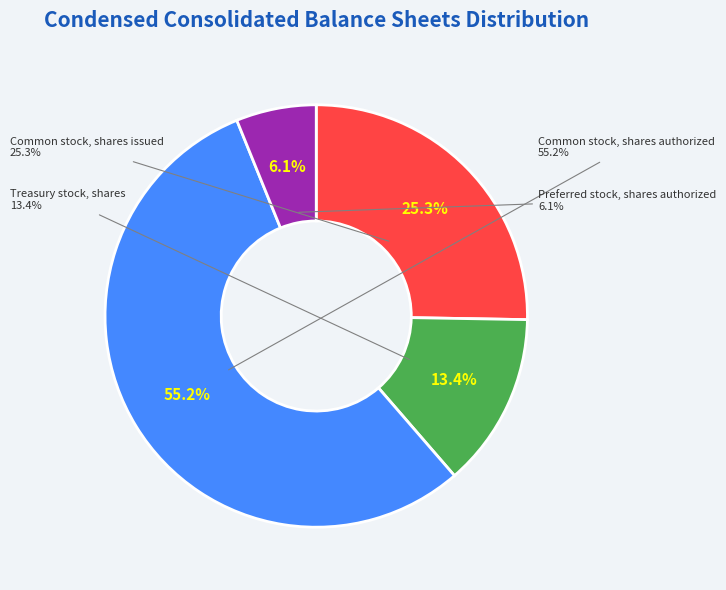

Rank the categories by value from lowest to highest.

Preferred stock, shares authorized, Treasury stock, shares, Common stock, shares issued, Common stock, shares authorized